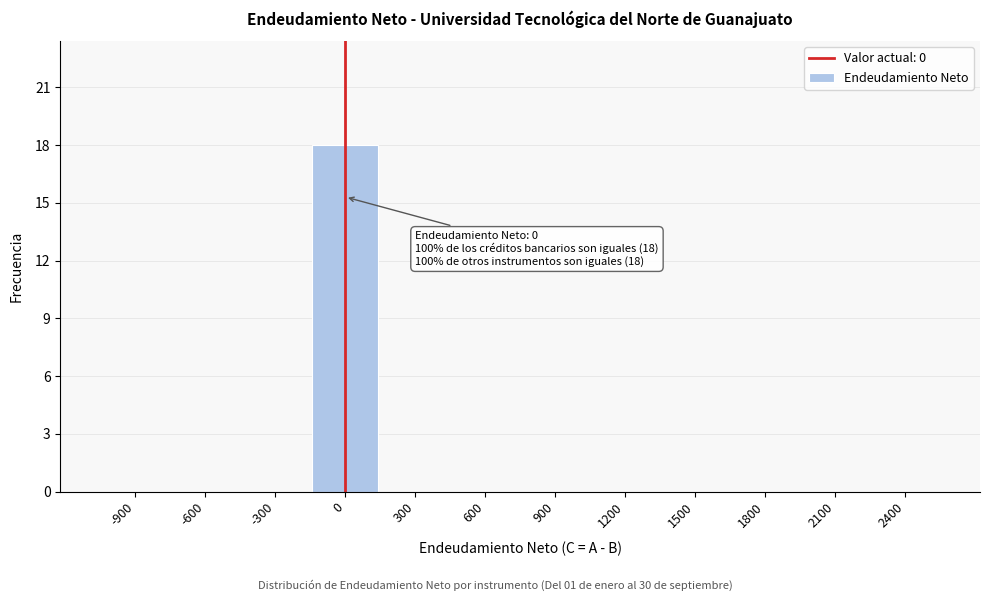

Reading right to left, extract all data points from this chart.

2400=0	2100=0	1800=0	1500=0	1200=0	900=0	600=0	300=0	0=18	-300=0	-600=0	-900=0